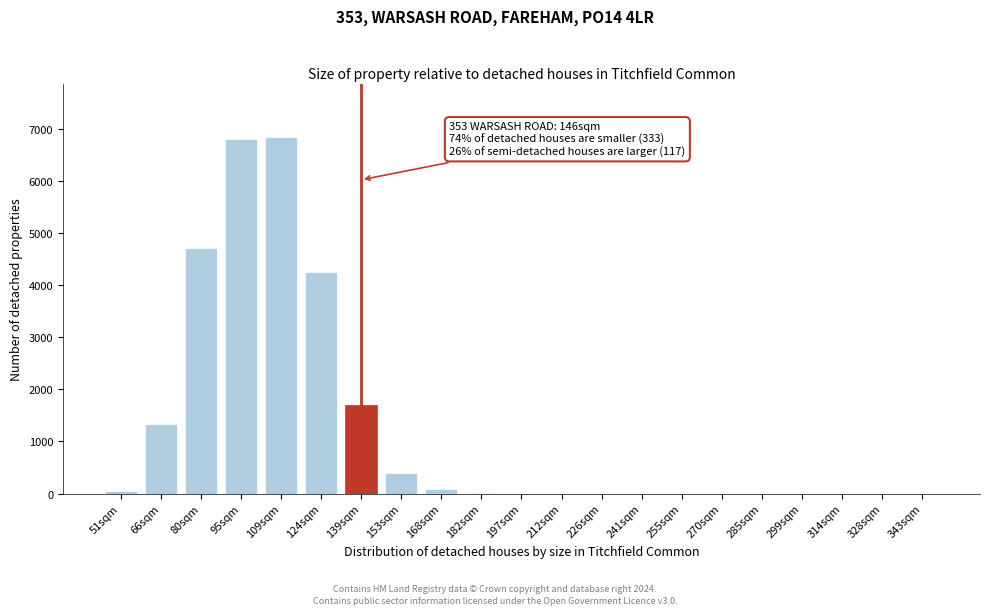

True or false: the data shows 0 at 226sqm.

True